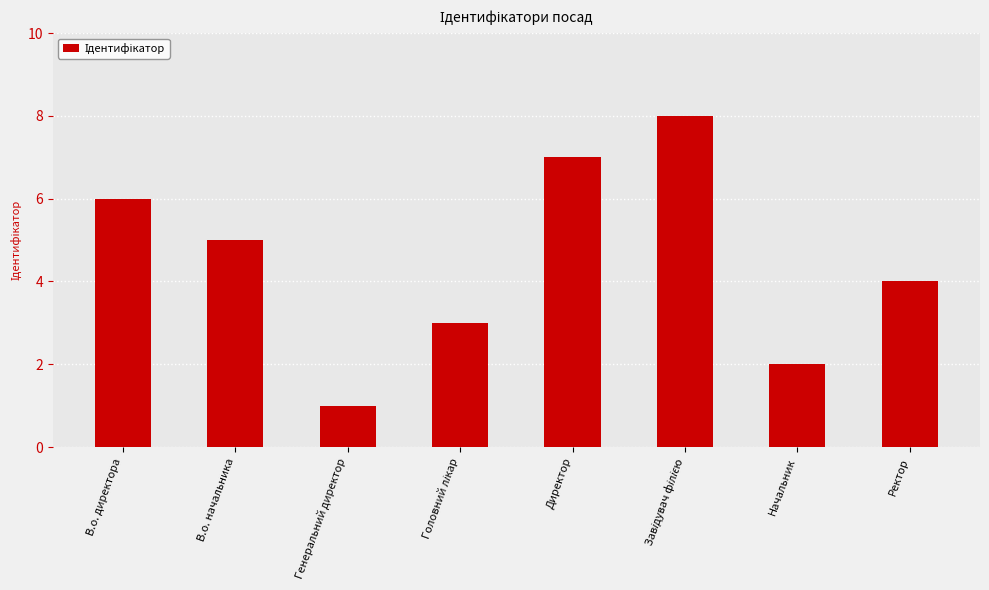

Does the chart contain stacked bars?

No